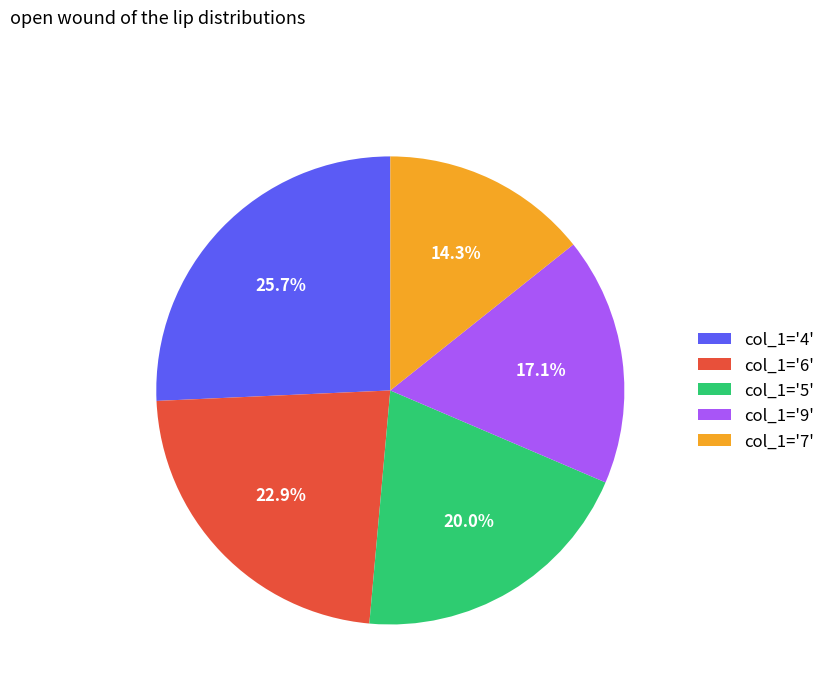

Which category has the biggest portion of the pie?

col_1='4'